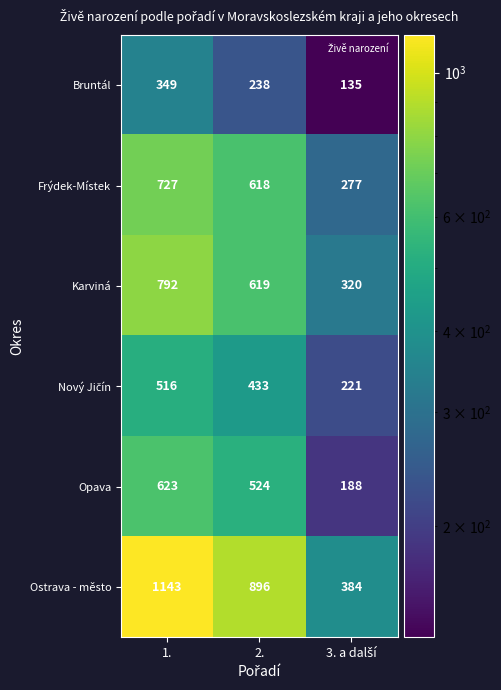

What is the minimum value shown in the chart?

135